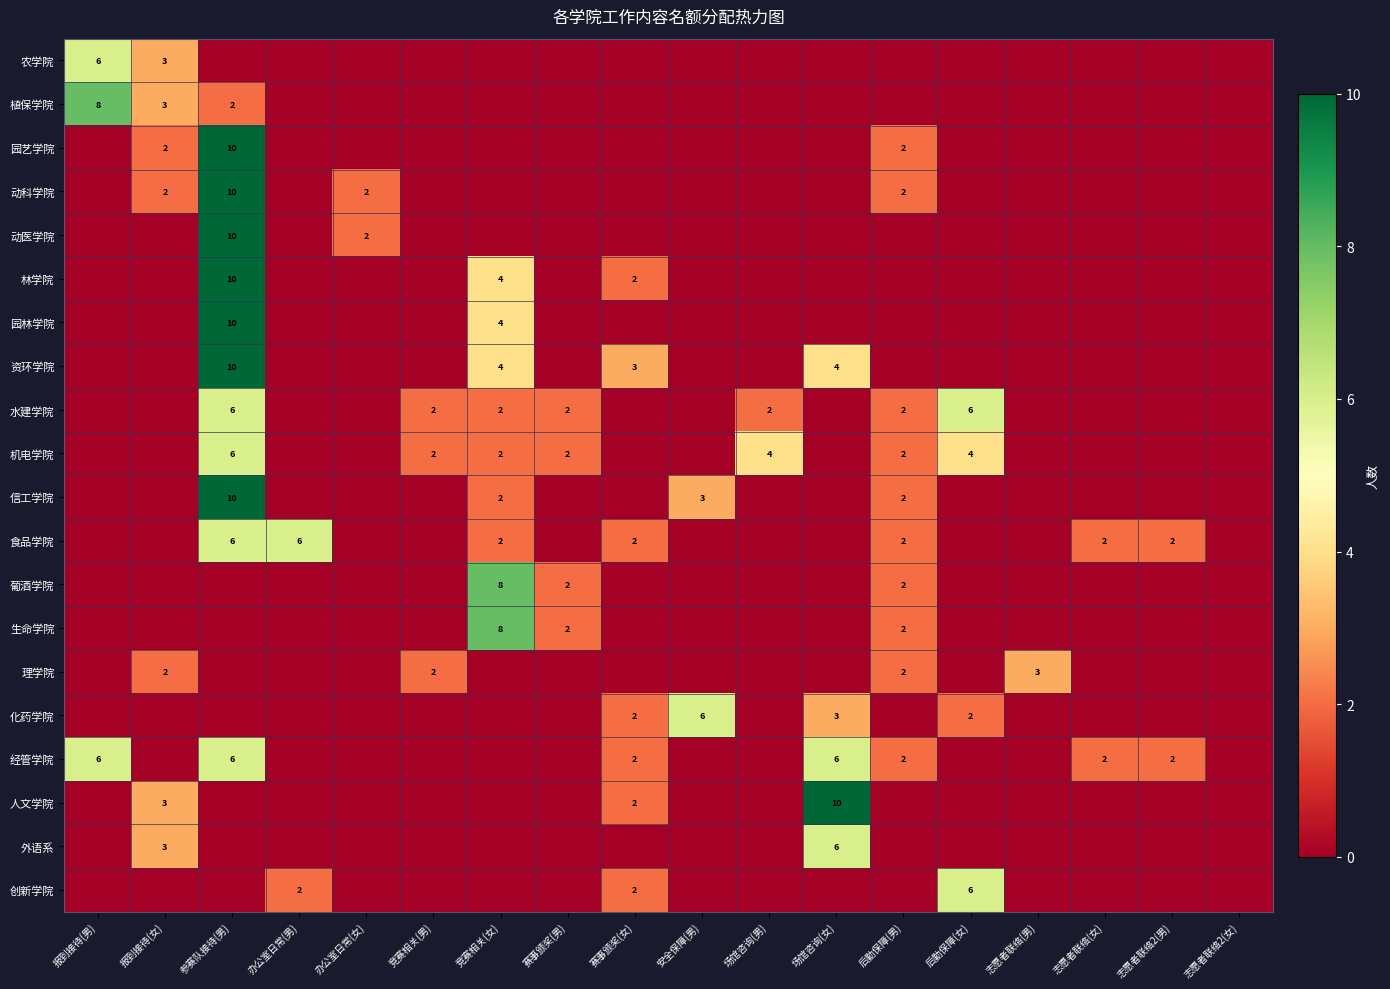

True or false: 林学院 has a value of 2 at 赛事颁奖(女).

True